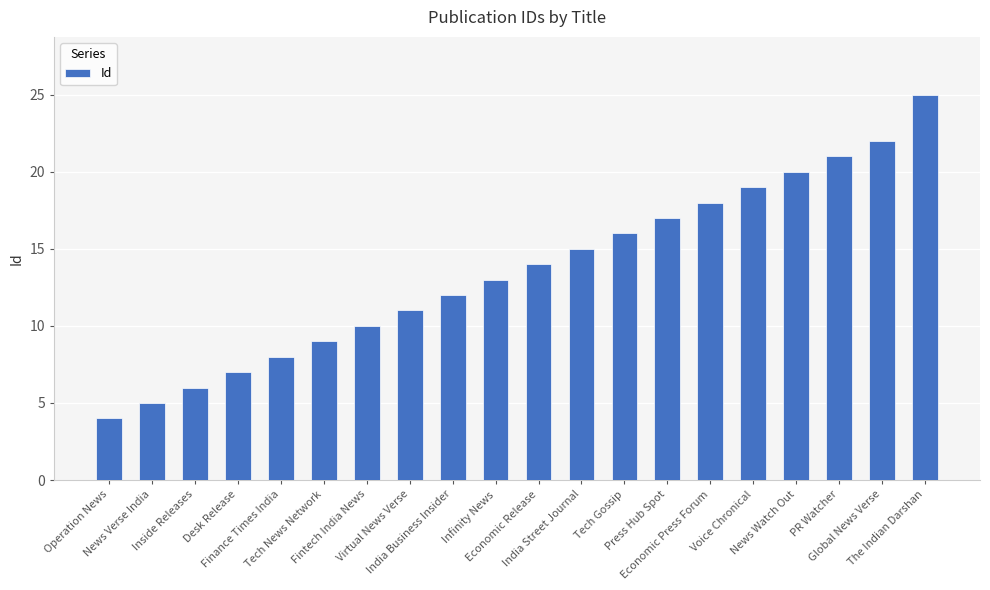

What position from the left is Voice Chronical?

16